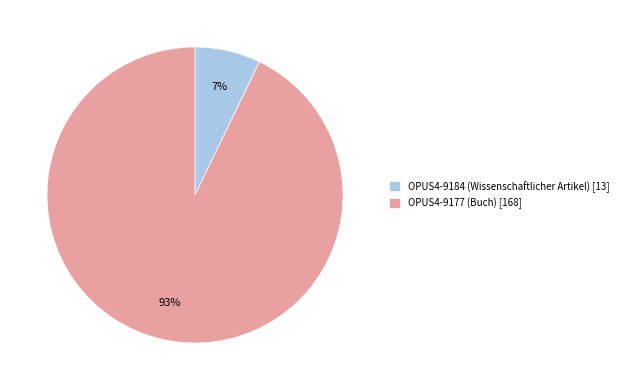

To the nearest percent, what is the difference between the OPUS4-9184 (Wissenschaftlicher Artikel) and OPUS4-9177 (Buch) slice percentages?

86%